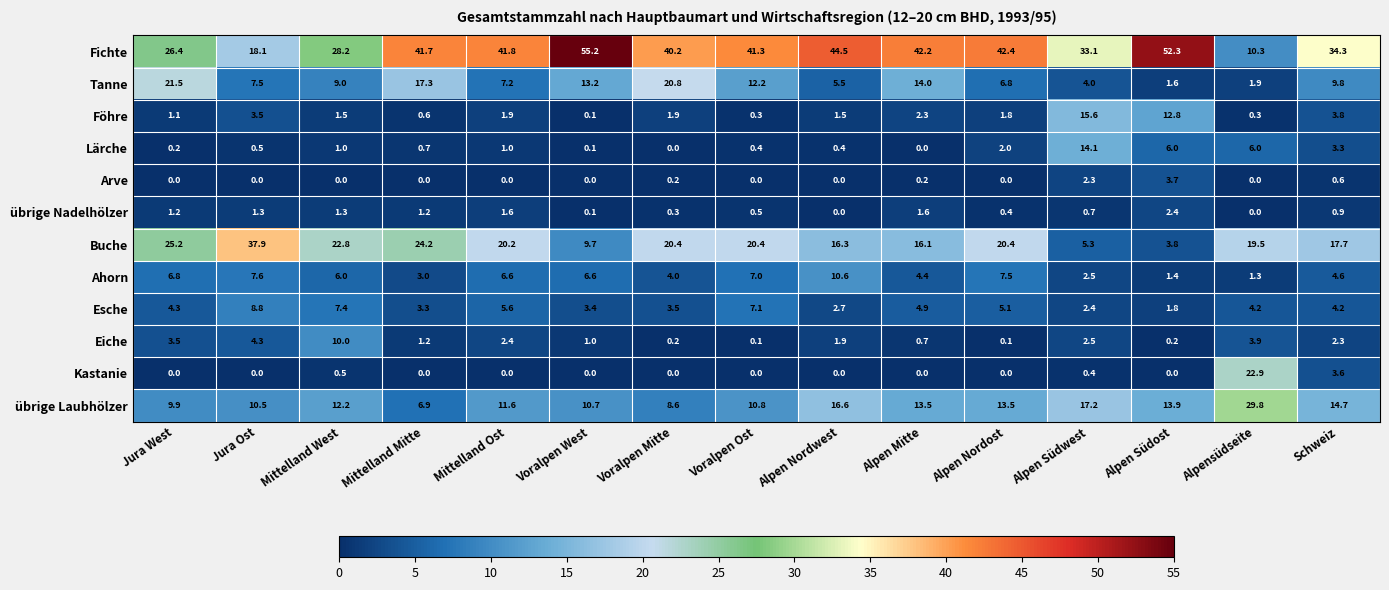

What is the approximate value of Buche at Voralpen Mitte?

20.4